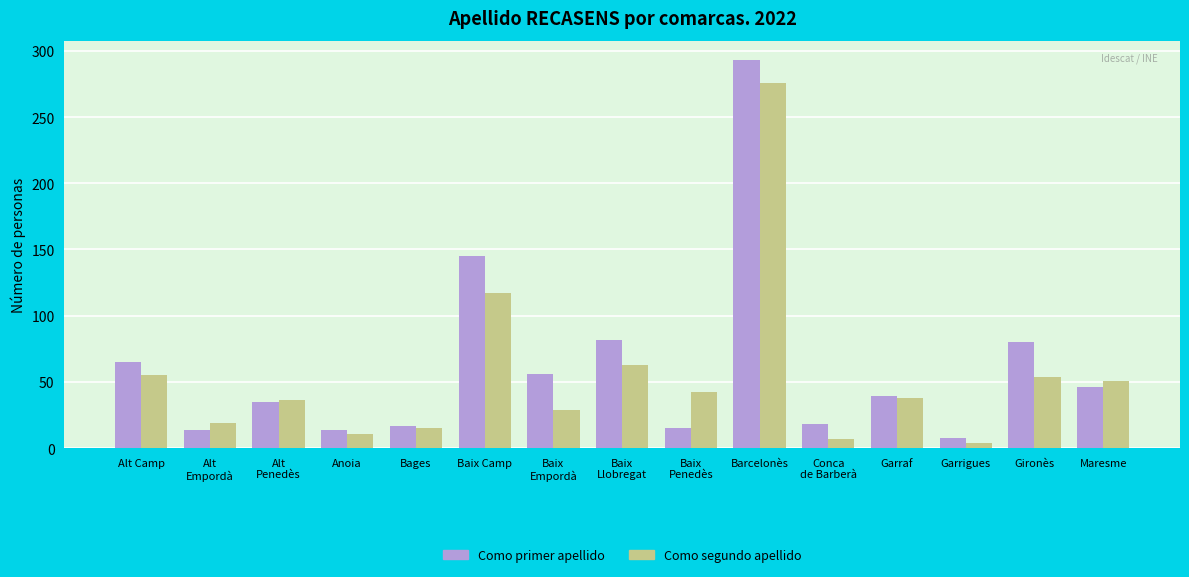

How many values in the Como segundo apellido series are below 38?

7